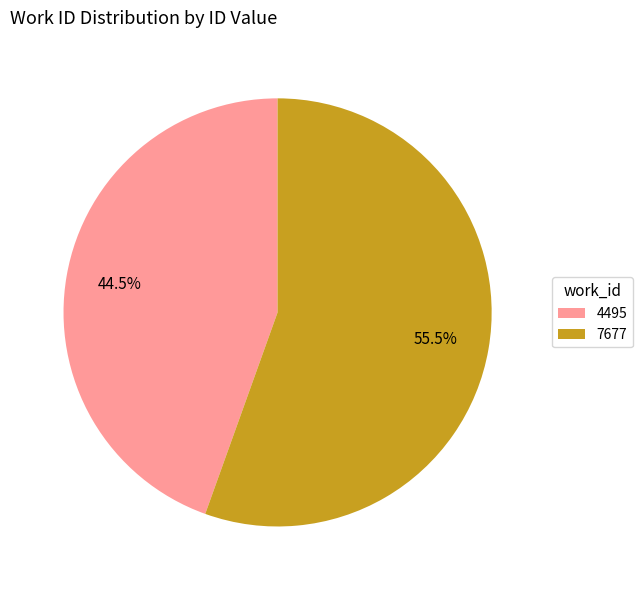

Is 4495 the majority of the pie?

No